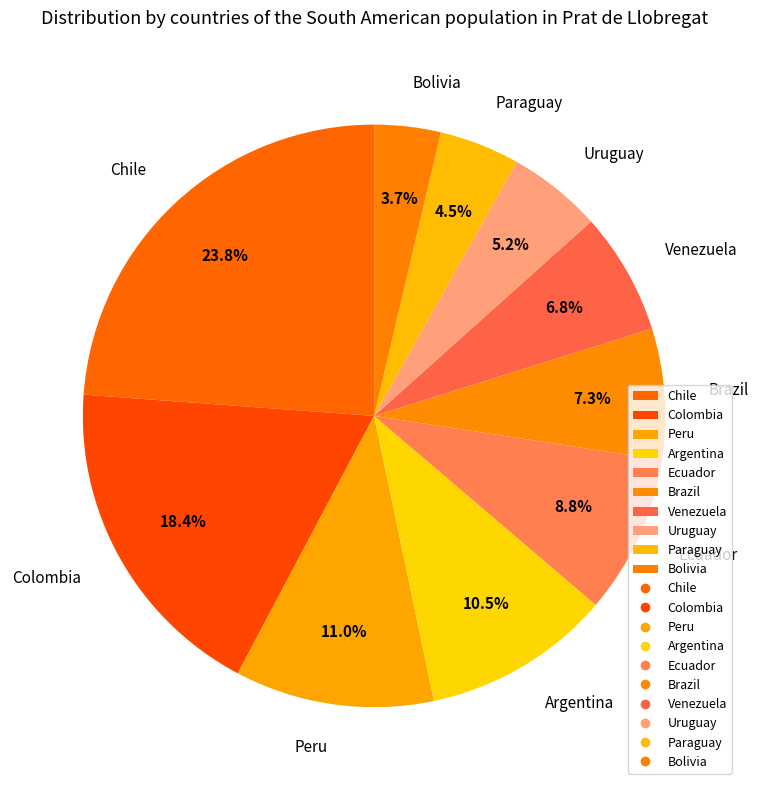

To the nearest percent, what is the difference between the largest and smallest slice percentages?

20%